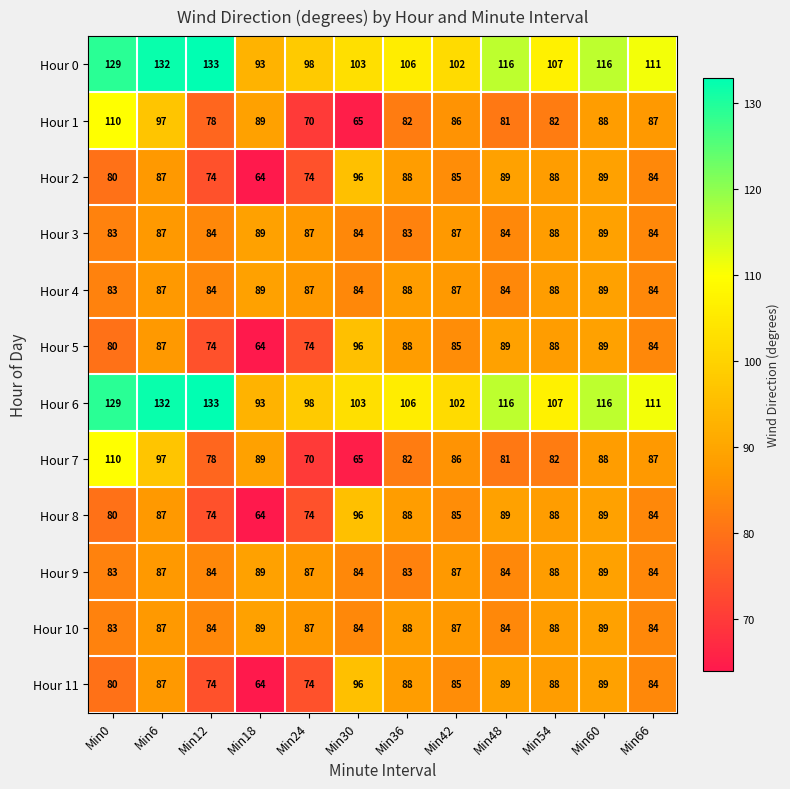

True or false: Hour 5 has a value of 119 at Min0.

False